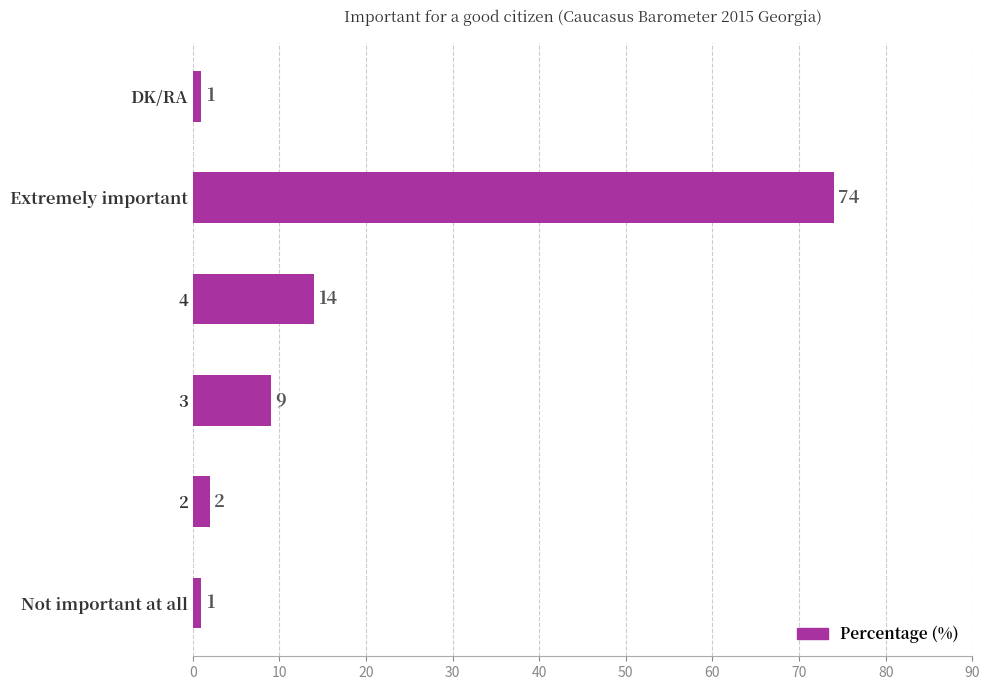

What is the minimum value shown in the chart?

1